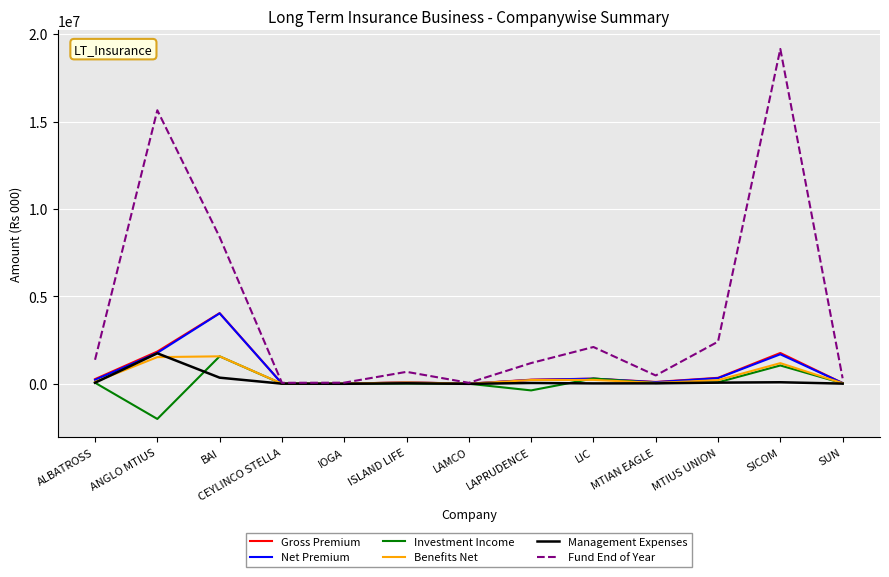

True or false: Fund End of Year has a value of 15642586 at ANGLO MTIUS.

True